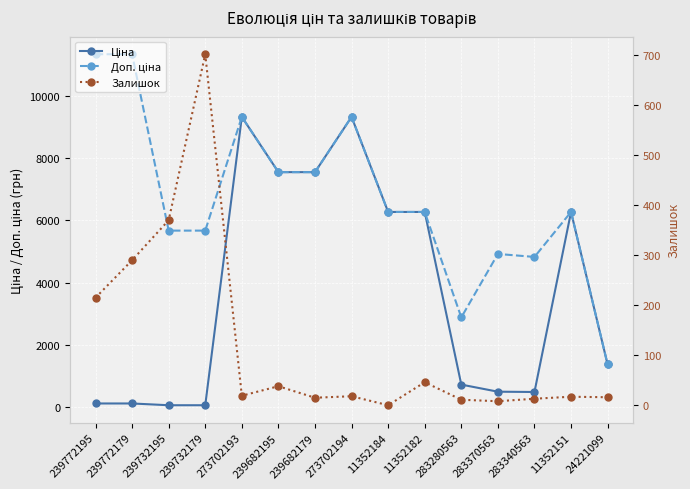

Count the number of categories in the chart.

15